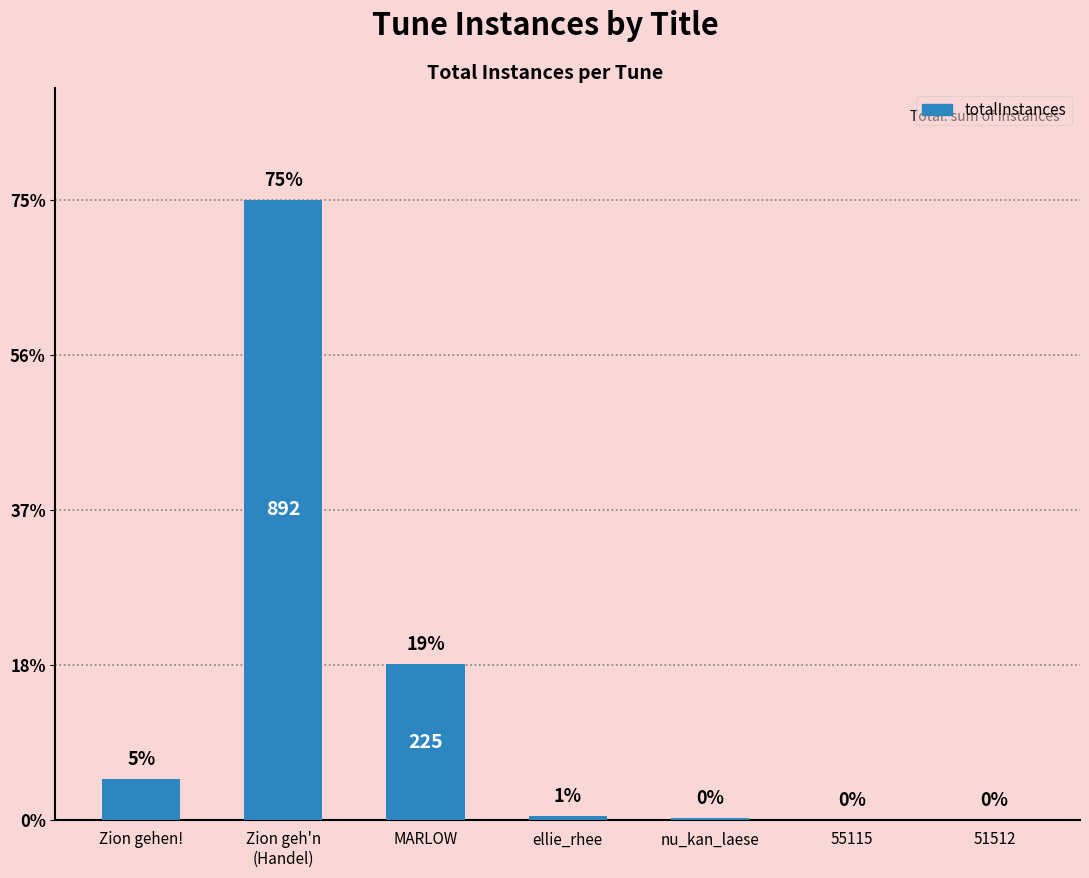

What is the difference between the values at MARLOW and Zion gehen!?

166